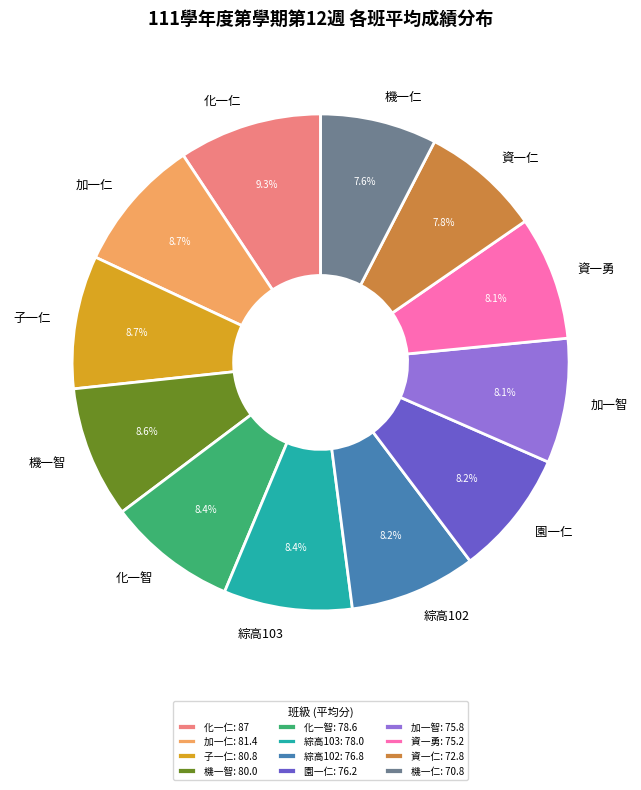

To the nearest percent, what portion does 綜高103 represent?

8%